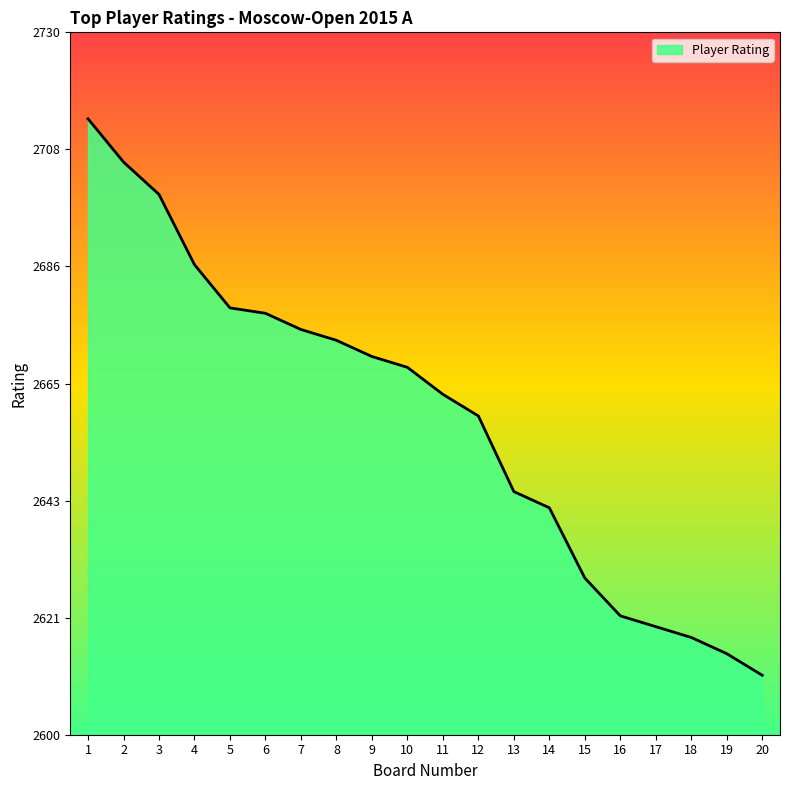

What is the difference between the values at 14 and 2?

64